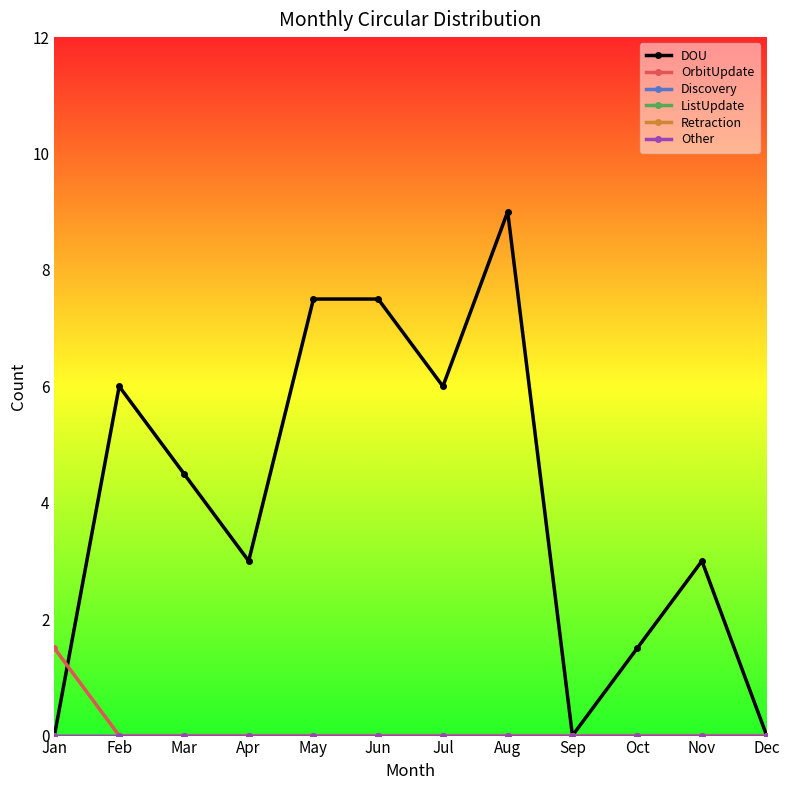

Does the chart have visible grid lines?

No